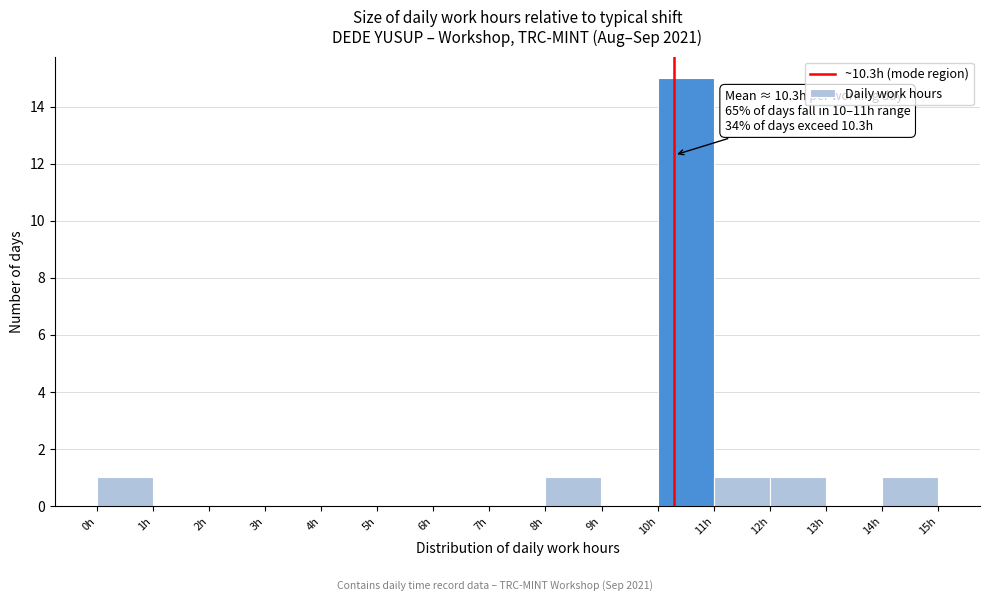

Over which range of the x-axis is the bar tallest?

10 to 11